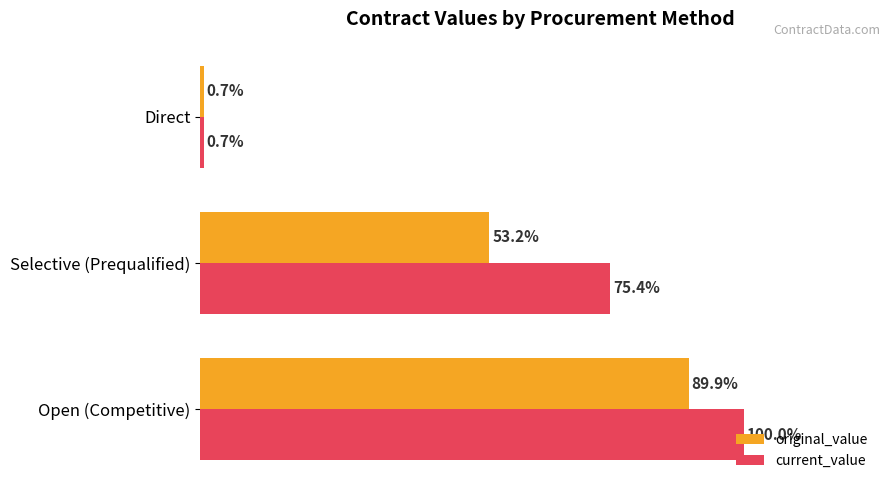

List the labels in order of current_value value, largest first.

Open (Competitive), Selective (Prequalified), Direct